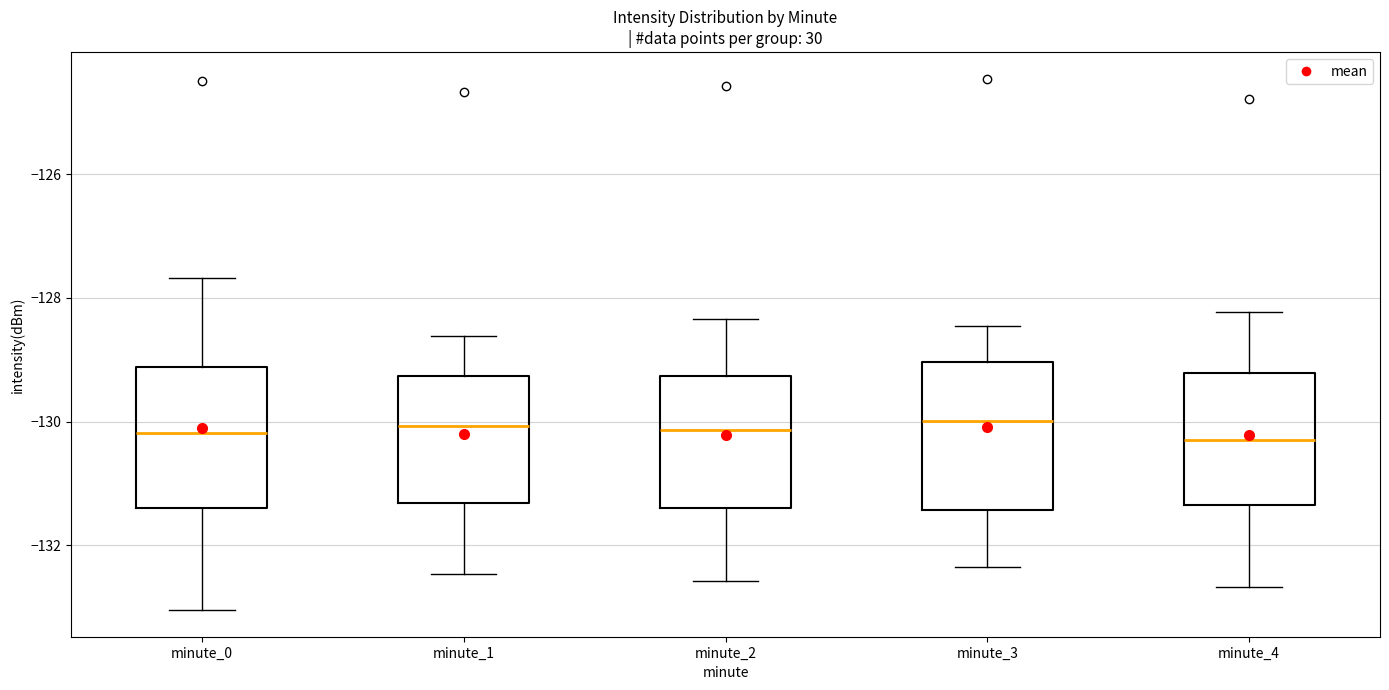

Where does the upper whisker of the box for minute_0 end on the y-axis? The values are not printed on the chart, so give them approximately, as read against the axis.

-127.6